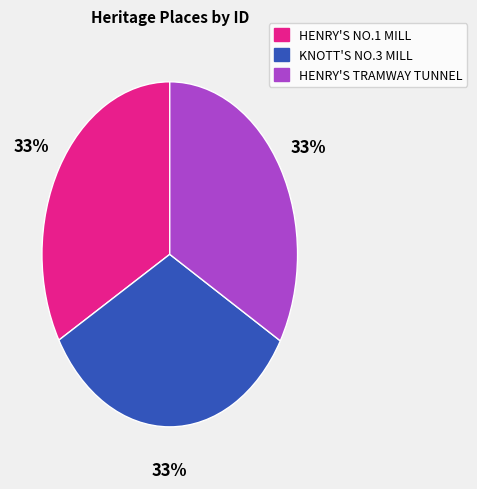

Is there any slice that represents more than half of the pie?

No